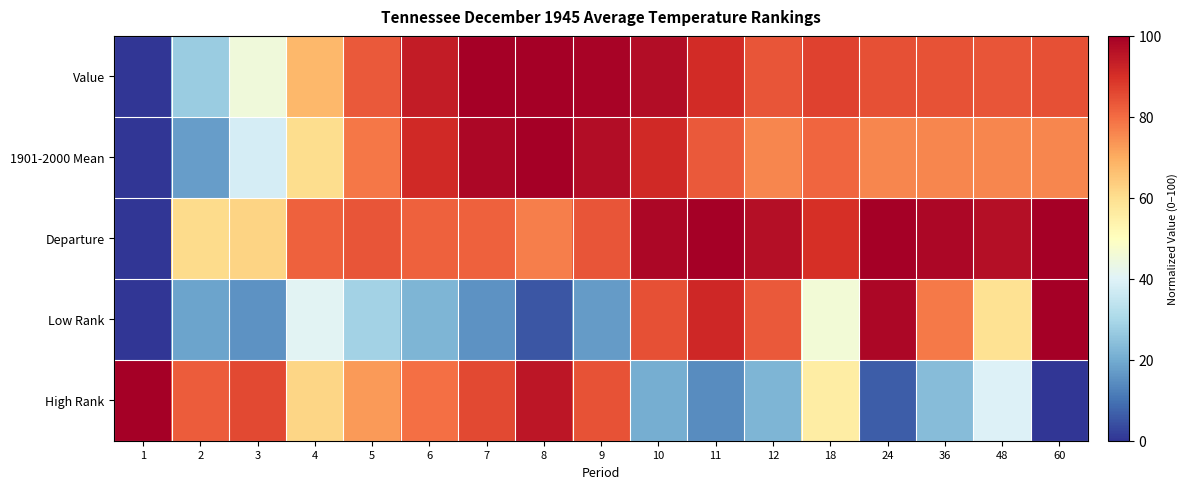

What is the maximum value shown in the chart?

100.0